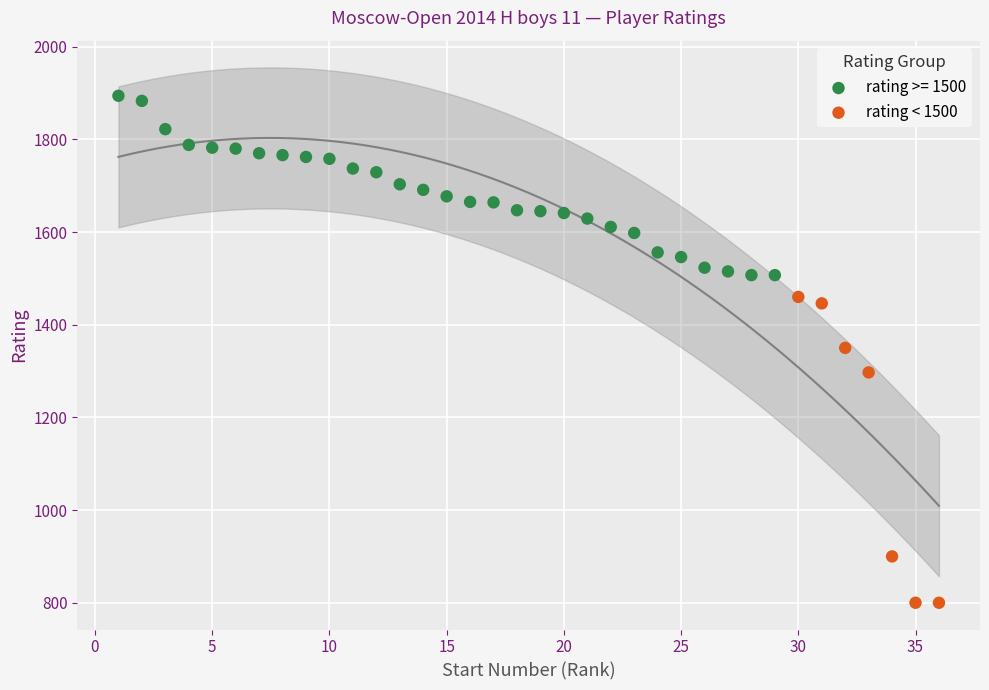

Which series has the widest spread of Y values?

rating < 1500